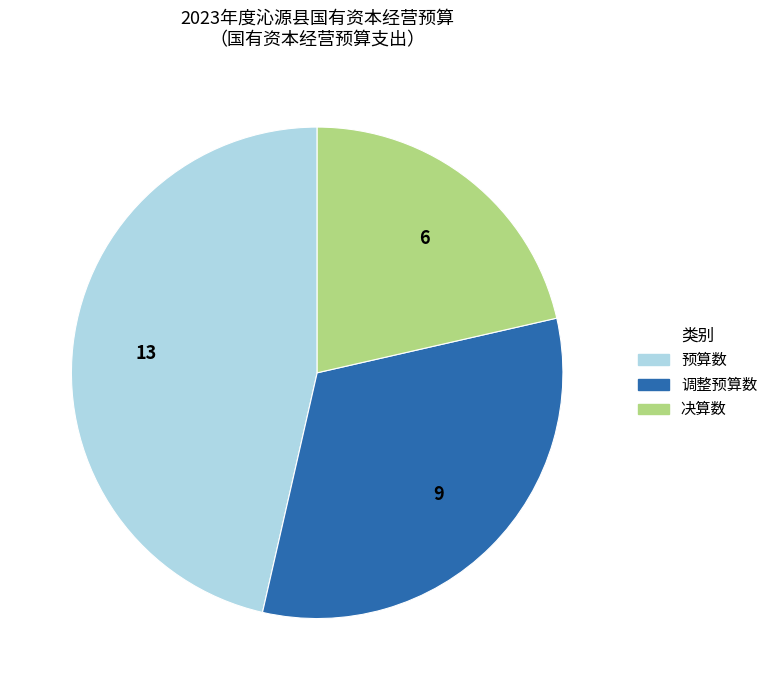

Which has a higher value, 预算数 or 决算数?

预算数